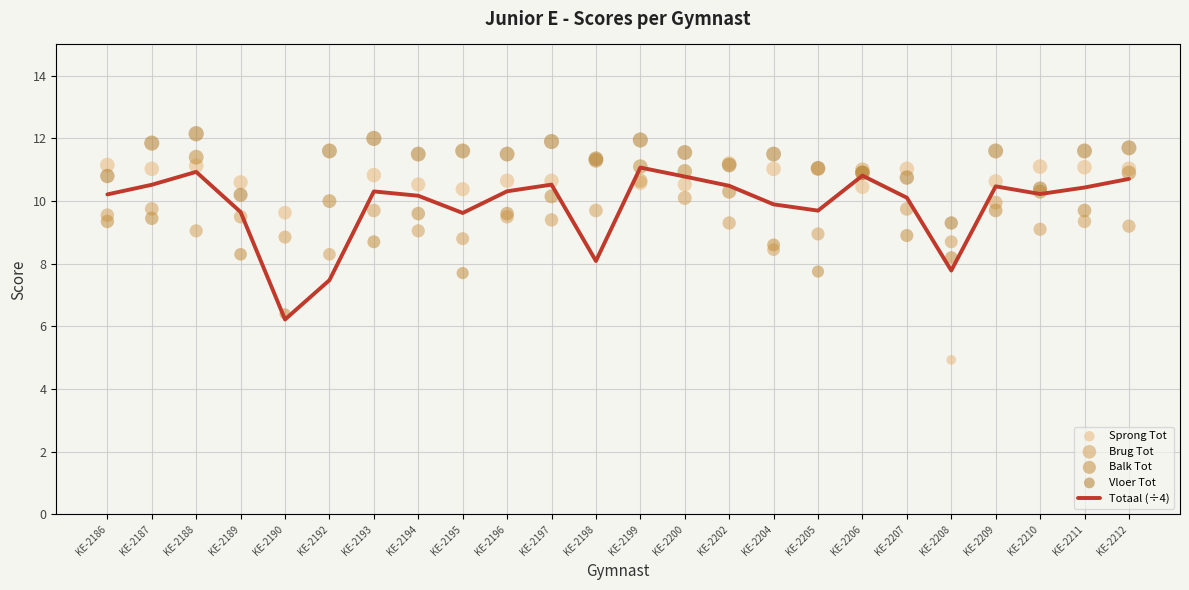

Which series reaches the maximum Y coordinate?

Vloer Tot